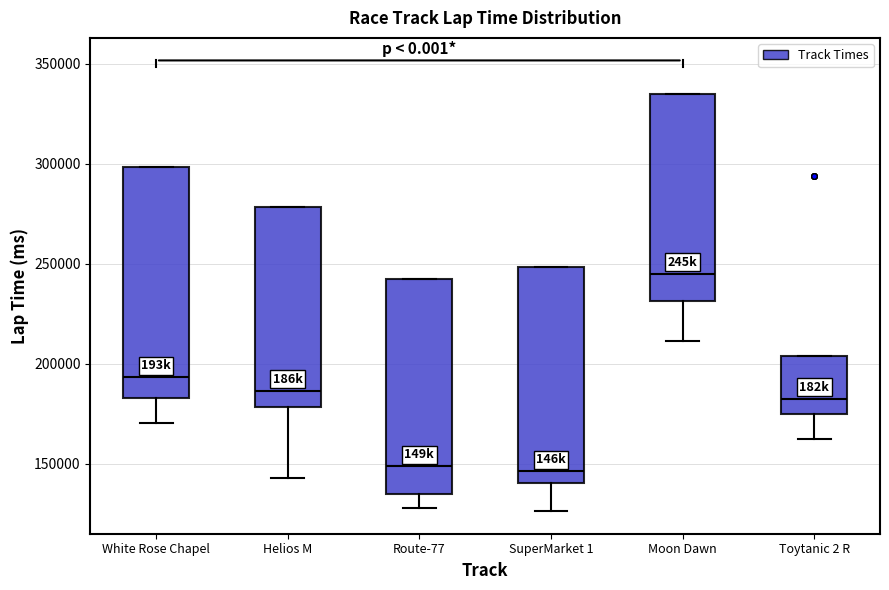

Where does the lower whisker of the box for White Rose Chapel end on the y-axis? The values are not printed on the chart, so give them approximately, as read against the axis.

170000